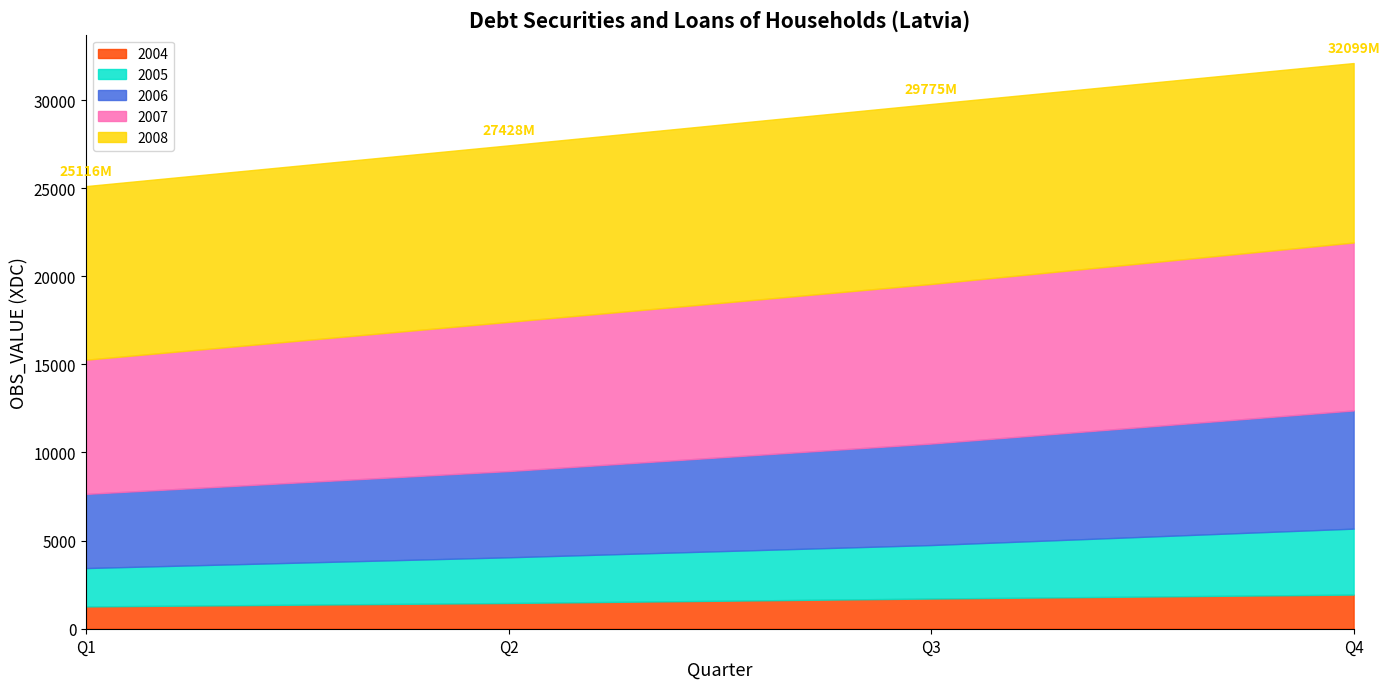

True or false: 2005 has a value of 2178.0 at Q1.

True